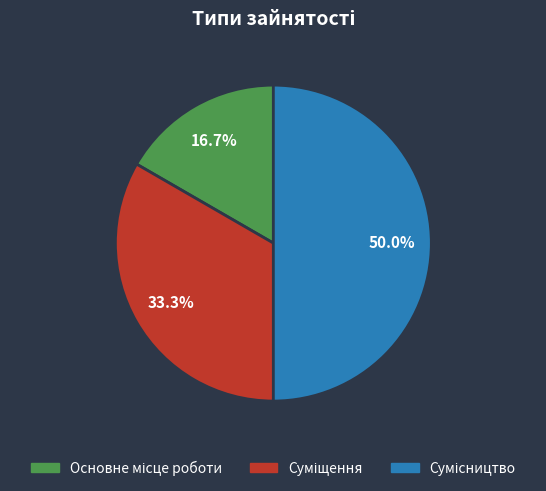

To the nearest percent, what percentage of the pie is Сумісництво?

50%